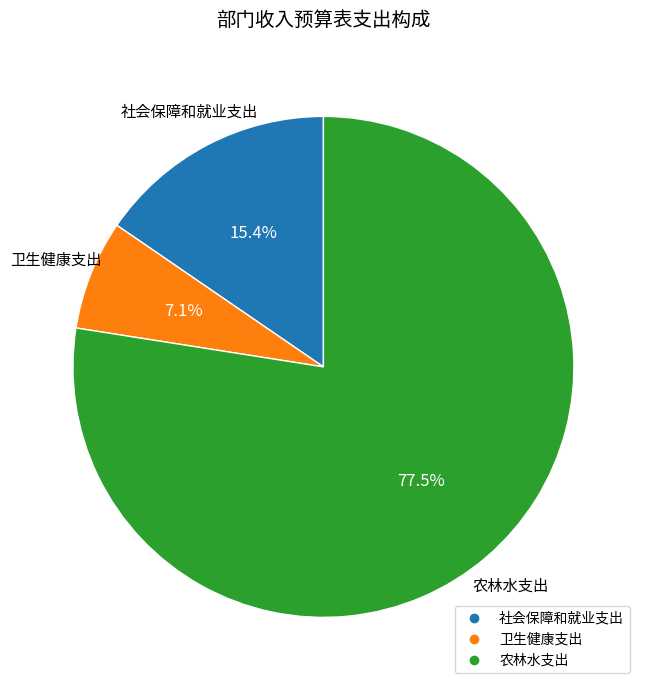

The 卫生健康支出 slice represents 21% of the pie. True or false?

False